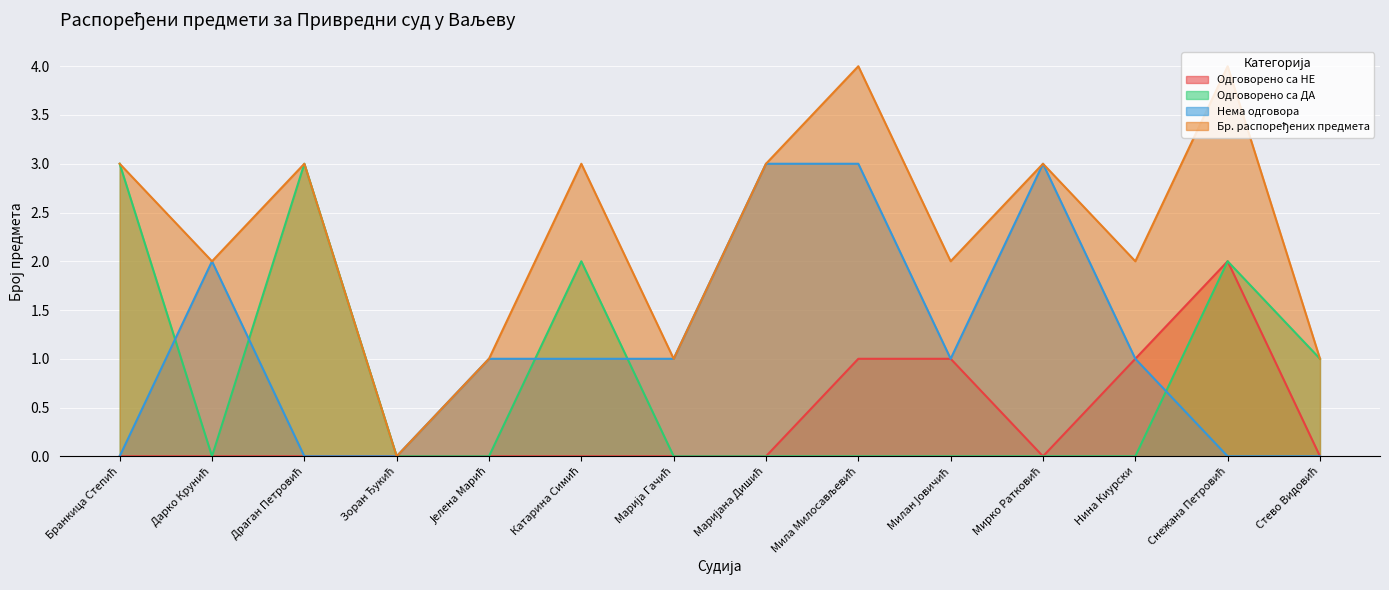

What is the label of the 7th point from the right?

Маријана Дишић